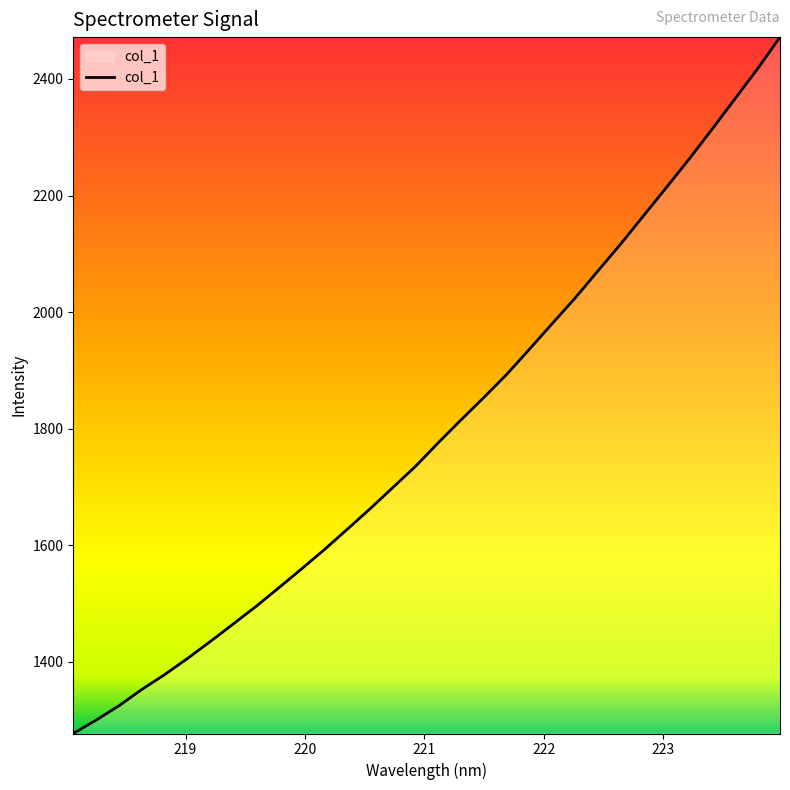

What is the maximum value shown in the chart?

2471.7